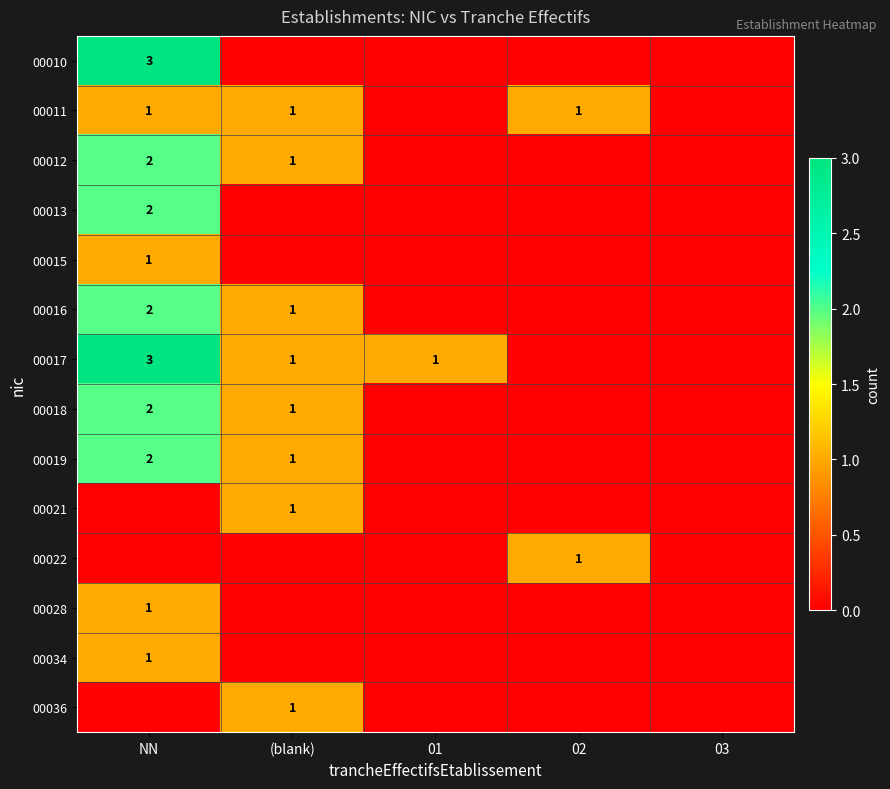

True or false: 00017 has a value of 1 at (blank).

True